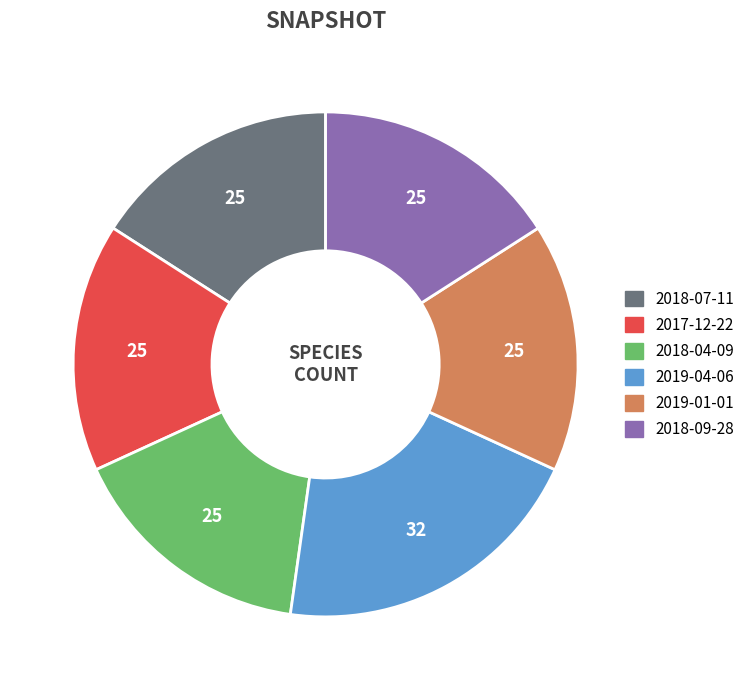

Is it true that 2018-09-28 is 16% of the pie?

True